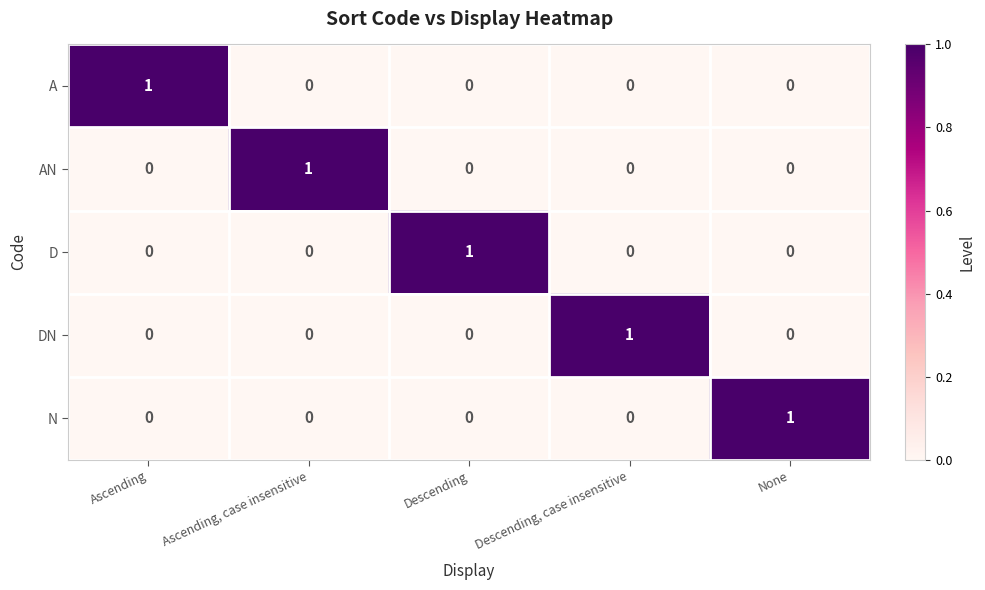

At how many categories does at least one series exceed 0?

5